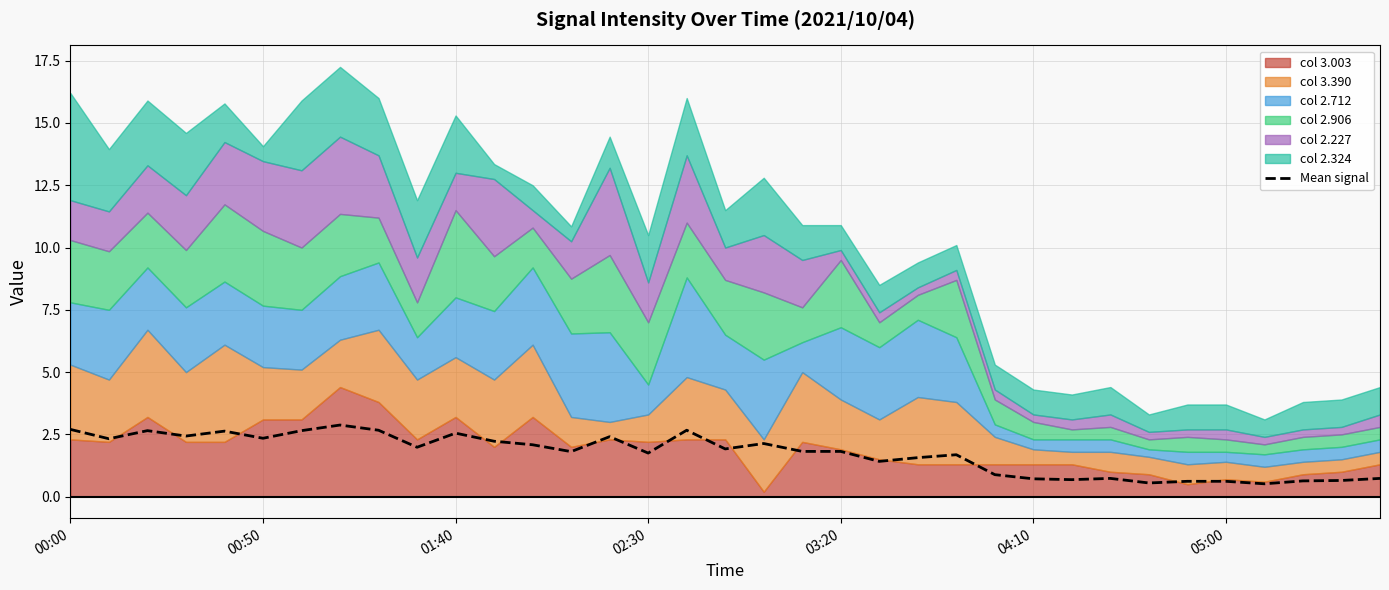

The value of Mean signal at 00:50 is 2.3. True or false?

True